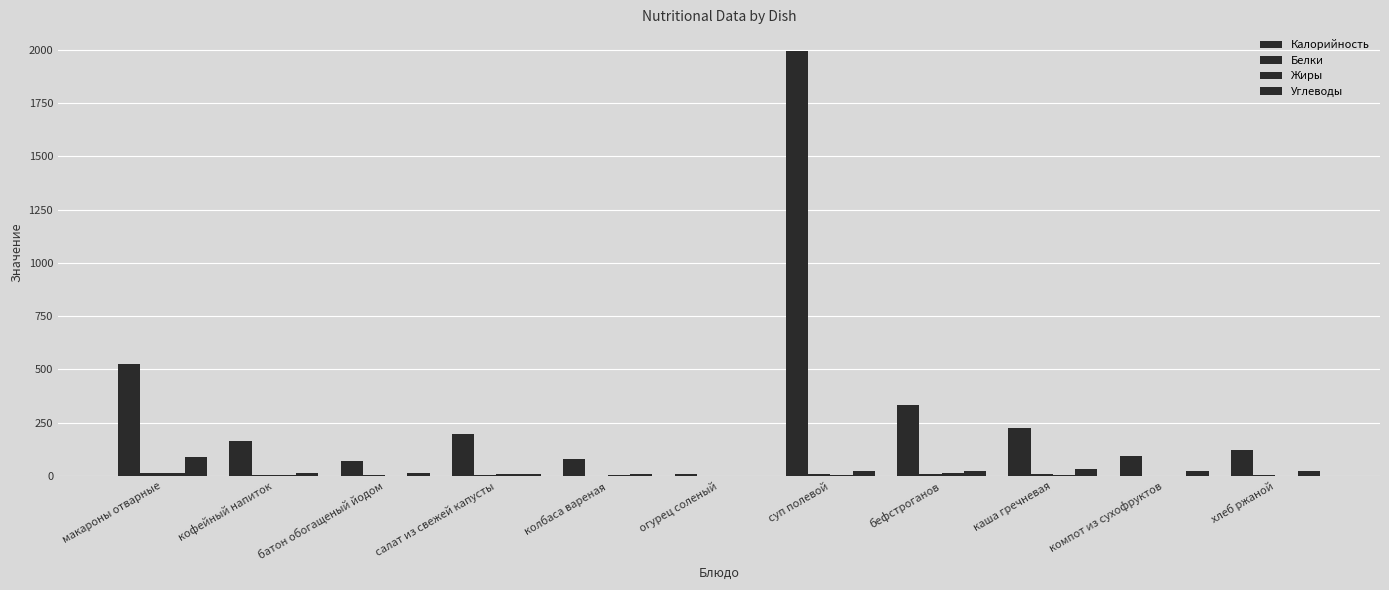

Which series changed the most between батон обогащеный йодом and суп полевой?

Калорийность